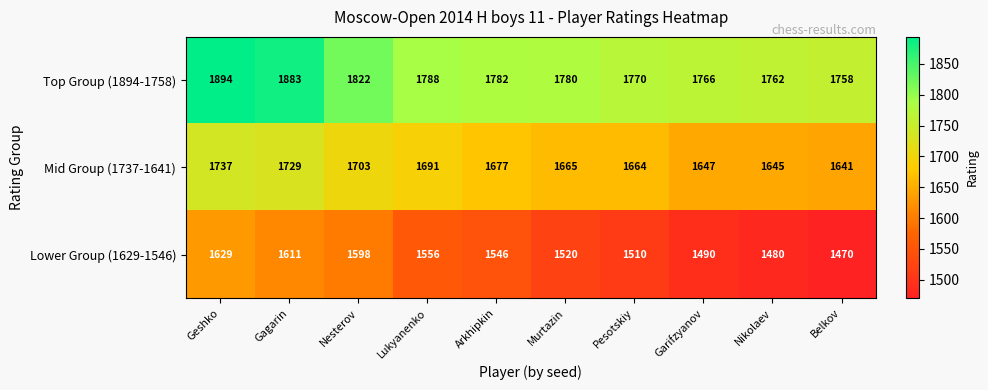

Rank the series at Belkov from highest to lowest value.

Top Group (1894-1758), Mid Group (1737-1641), Lower Group (1629-1546)